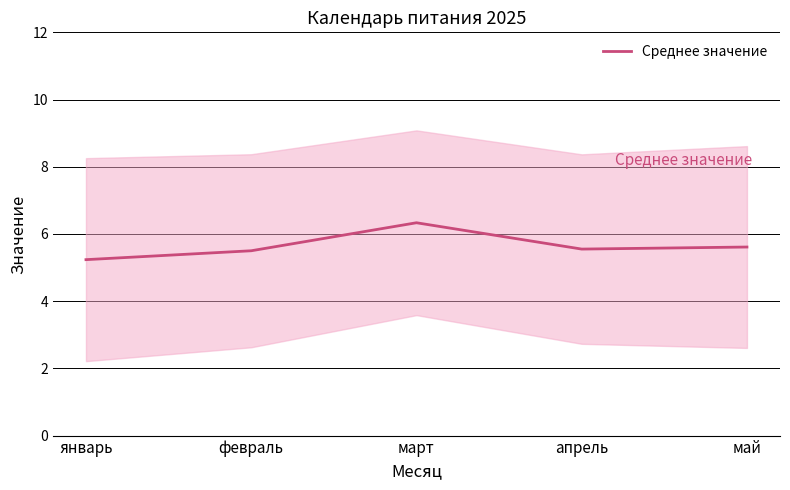

At which label is the value closest to 5?

январь